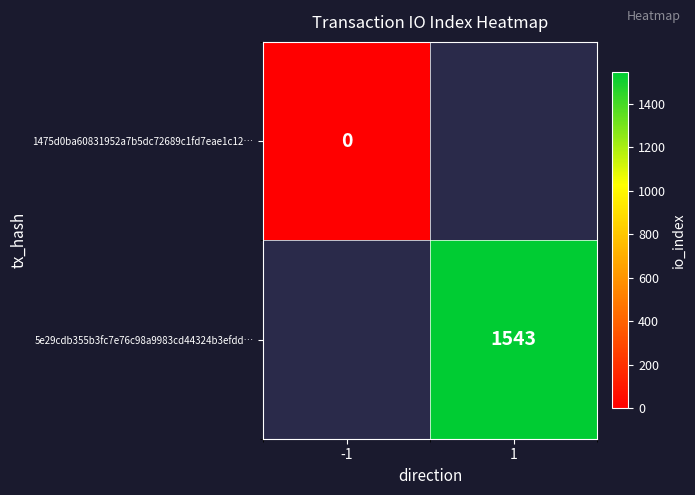

True or false: 5e29cdb355b3fc7e76c98a9983cd44324b3efdd… has a value of 1543 at 1.

True